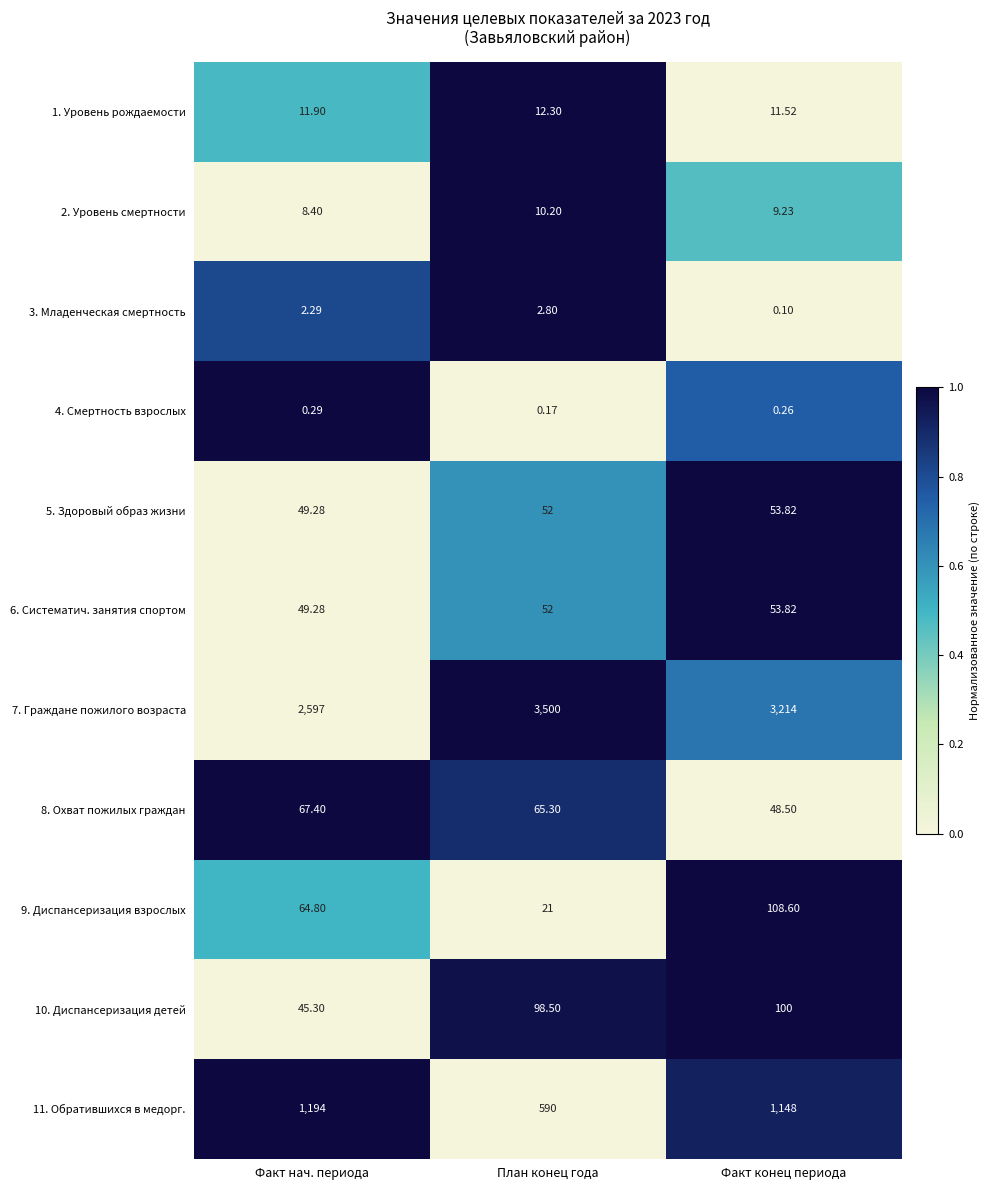

At which category does the chart reach its minimum across all series?

Факт конец периода